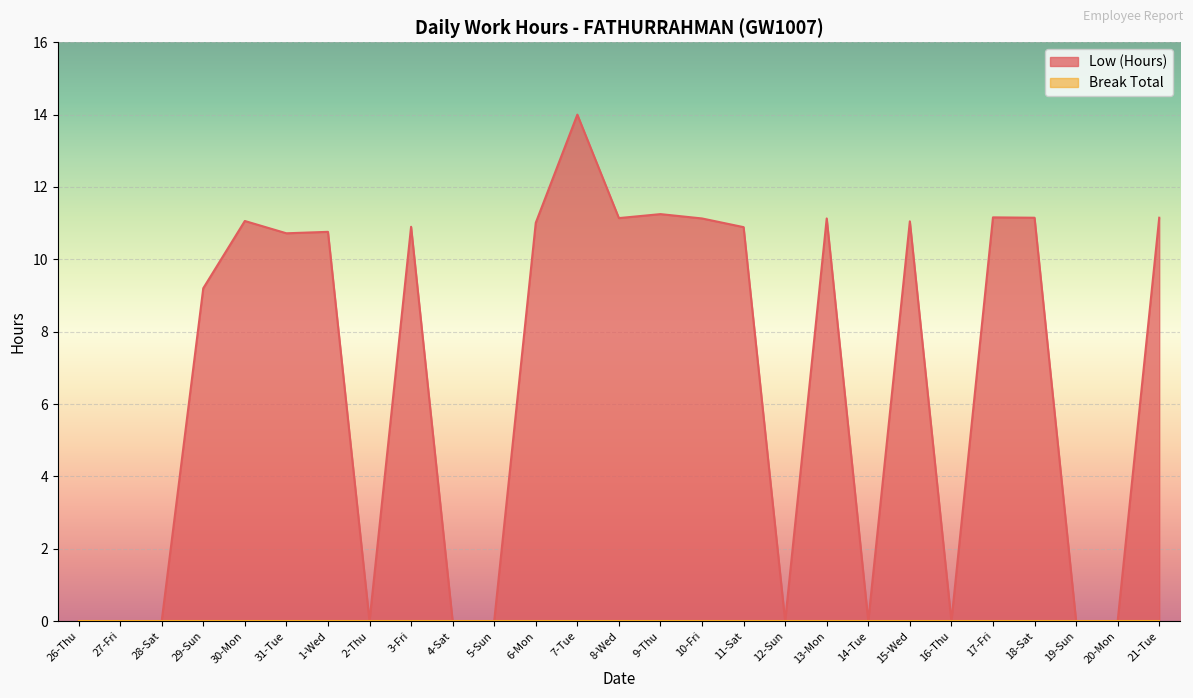

What is the value of the 16th point from the left?

11.1